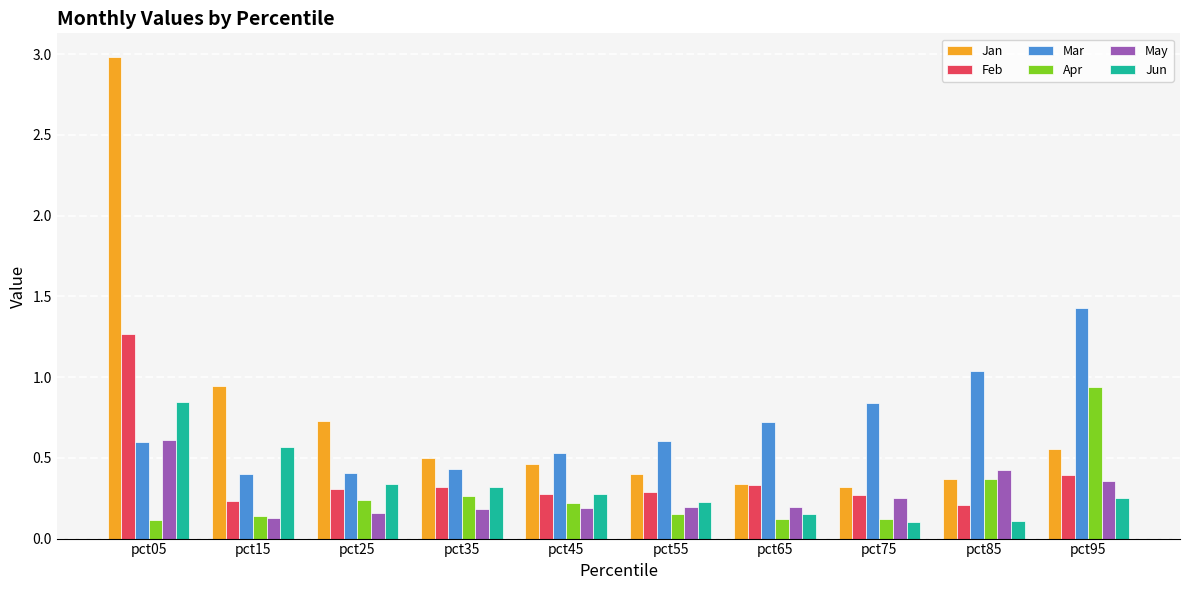

Rank the series by their maximum value, from highest to lowest.

Jan, Mar, Feb, Apr, Jun, May